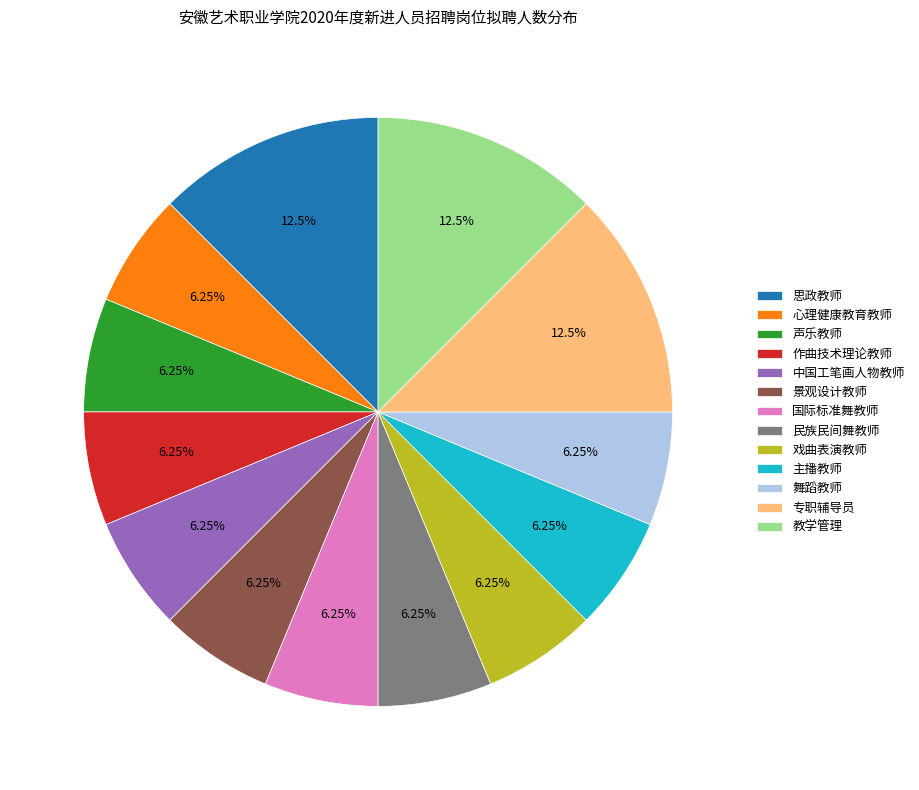

How many slices are in this pie chart?

13